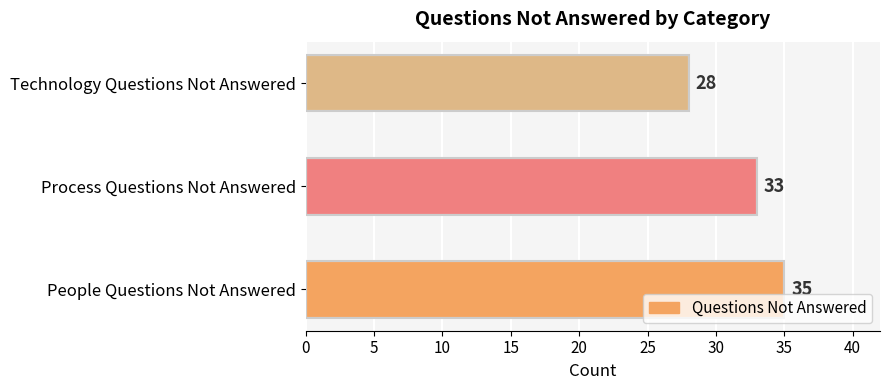

Rank the categories by value from highest to lowest.

People Questions Not Answered, Process Questions Not Answered, Technology Questions Not Answered